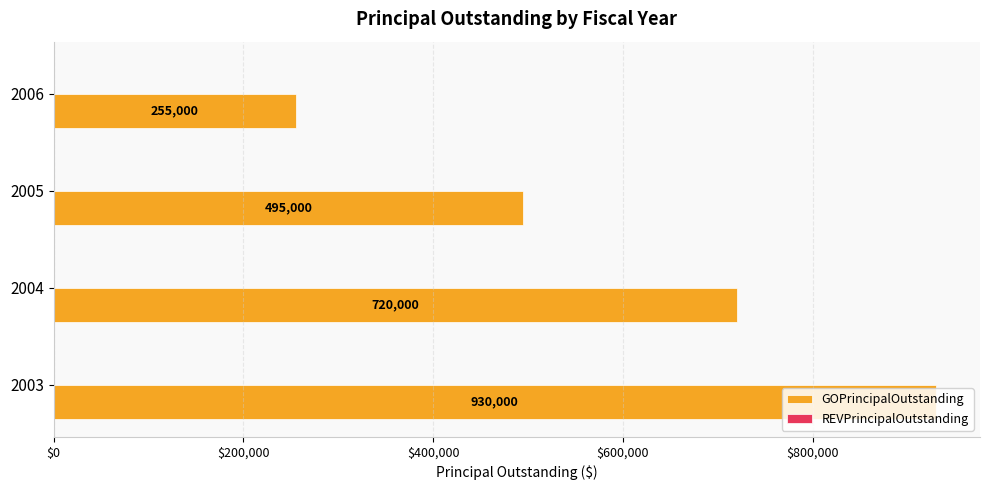

Are the bars grouped side by side (vs. stacked)?

No